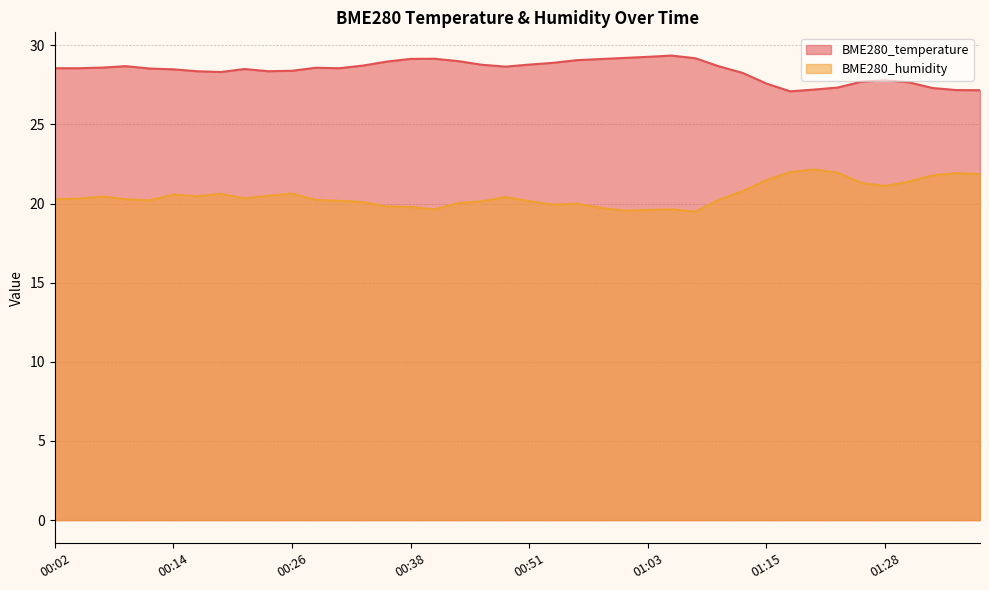

What are all the series names shown in the legend?

BME280_temperature, BME280_humidity